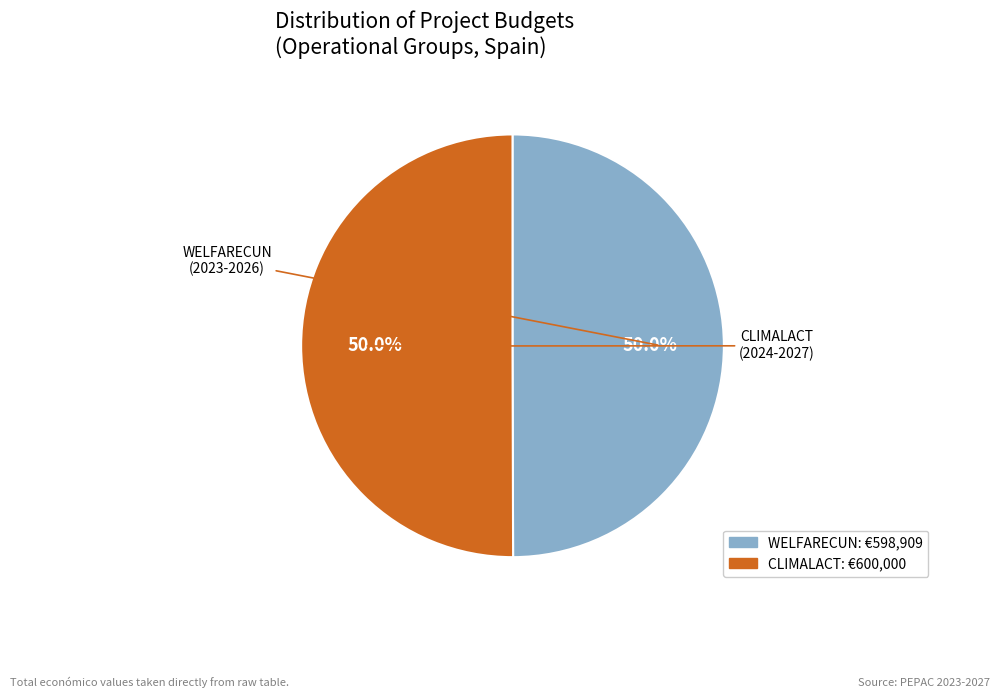

Is there a majority slice in this chart?

Yes